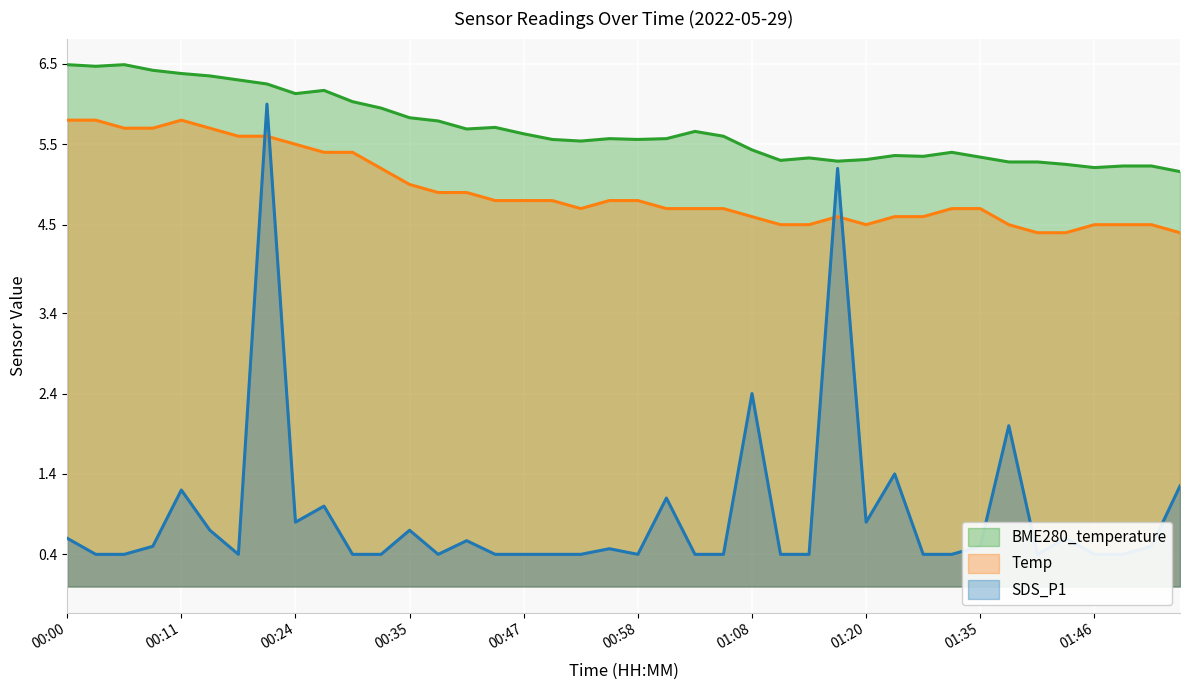

Reading left to right, transcribe all the data shown in this chart.

BME280_temperature: 00:00=6.5	00:02=6.5	00:05=6.5	00:08=6.4	00:11=6.4	00:13=6.3	00:16=6.3	00:19=6.2	00:24=6.1	00:27=6.2	00:30=6.0	00:32=6.0	00:35=5.8	00:38=5.8	00:41=5.7	00:44=5.7	00:47=5.6	00:49=5.6	00:52=5.5	00:55=5.6	00:58=5.6	01:00=5.6	01:03=5.7	01:06=5.6	01:08=5.4	01:11=5.3	01:14=5.3	01:17=5.3	01:20=5.3	01:23=5.4	01:27=5.3	01:30=5.4	01:35=5.3	01:38=5.3	01:41=5.3	01:44=5.2	01:46=5.2	01:49=5.2	01:52=5.2	01:55=5.2
Temp: 00:00=5.8	00:02=5.8	00:05=5.7	00:08=5.7	00:11=5.8	00:13=5.7	00:16=5.6	00:19=5.6	00:24=5.5	00:27=5.4	00:30=5.4	00:32=5.2	00:35=5.0	00:38=4.9	00:41=4.9	00:44=4.8	00:47=4.8	00:49=4.8	00:52=4.7	00:55=4.8	00:58=4.8	01:00=4.7	01:03=4.7	01:06=4.7	01:08=4.6	01:11=4.5	01:14=4.5	01:17=4.6	01:20=4.5	01:23=4.6	01:27=4.6	01:30=4.7	01:35=4.7	01:38=4.5	01:41=4.4	01:44=4.4	01:46=4.5	01:49=4.5	01:52=4.5	01:55=4.4
SDS_P1: 00:00=0.6	00:02=0.4	00:05=0.4	00:08=0.5	00:11=1.2	00:13=0.7	00:16=0.4	00:19=6.0	00:24=0.8	00:27=1.0	00:30=0.4	00:32=0.4	00:35=0.7	00:38=0.4	00:41=0.6	00:44=0.4	00:47=0.4	00:49=0.4	00:52=0.4	00:55=0.5	00:58=0.4	01:00=1.1	01:03=0.4	01:06=0.4	01:08=2.4	01:11=0.4	01:14=0.4	01:17=5.2	01:20=0.8	01:23=1.4	01:27=0.4	01:30=0.4	01:35=0.5	01:38=2.0	01:41=0.4	01:44=0.6	01:46=0.4	01:49=0.4	01:52=0.5	01:55=1.2